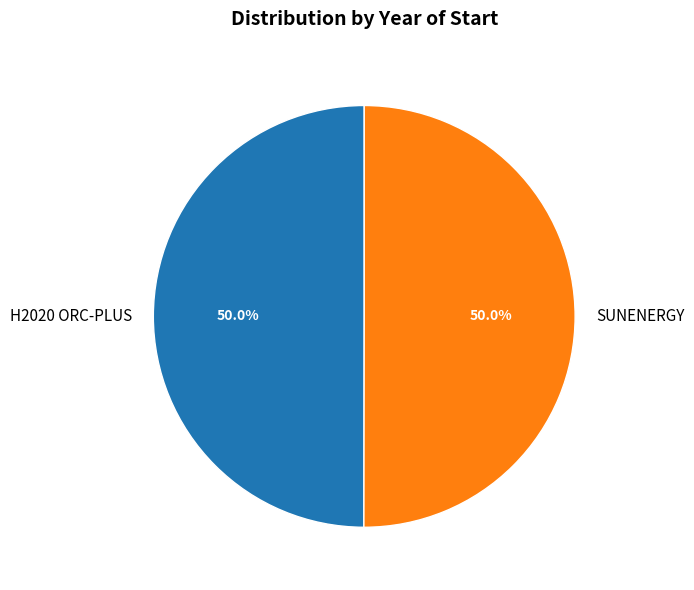

Approximately how many times larger is the value at SUNENERGY compared to H2020 ORC-PLUS?

1.0